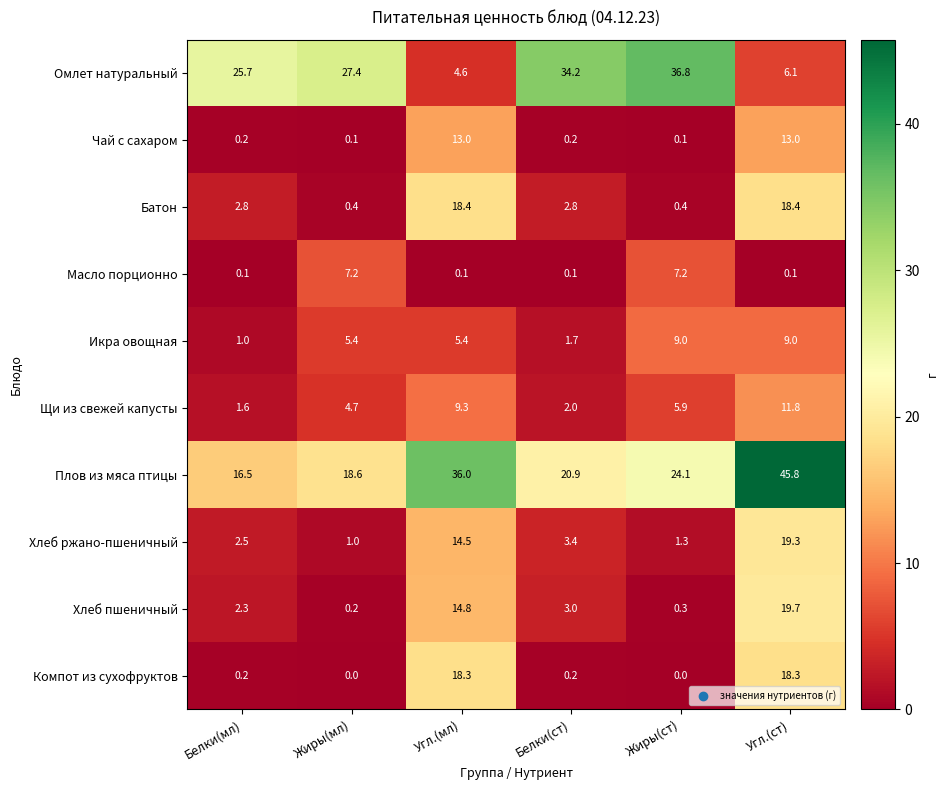

Is it true that Чай с сахаром equals 0.2 at Белки(ст)?

True